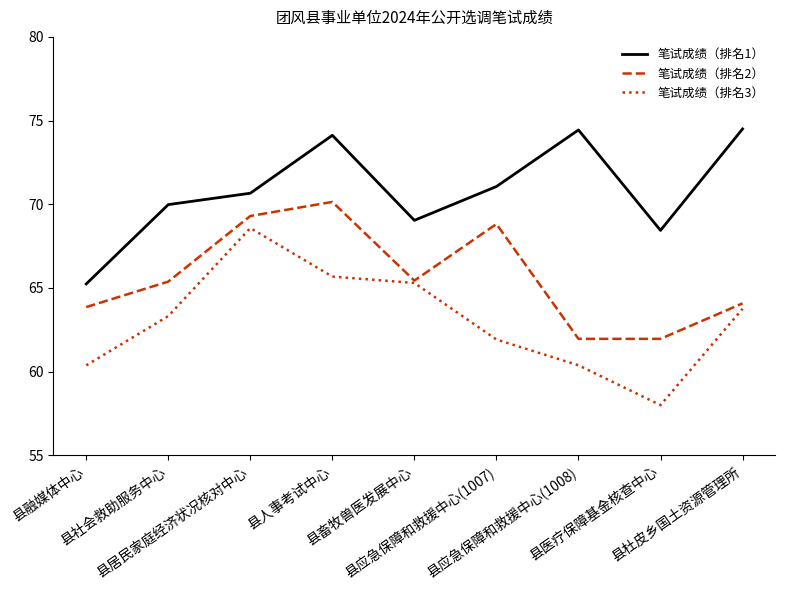

In 笔试成绩（排名3）, how many points are lower than both neighbors (excluding endpoints)?

1